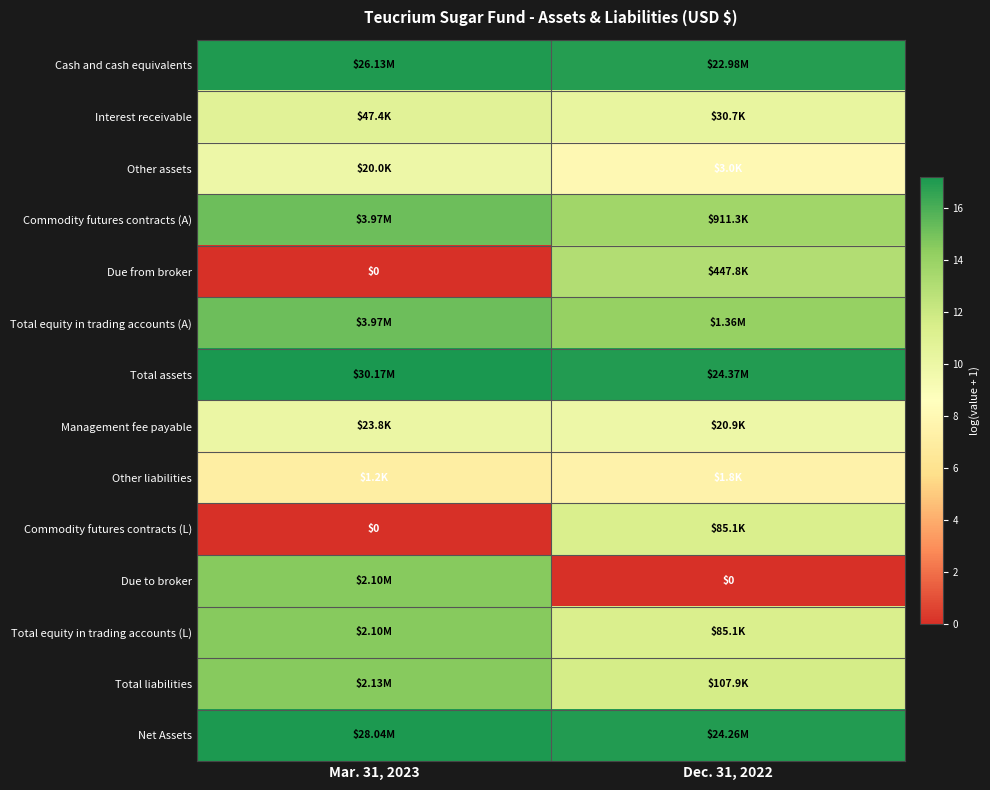

Rank the categories by Total liabilities value from highest to lowest.

Mar. 31, 2023, Dec. 31, 2022